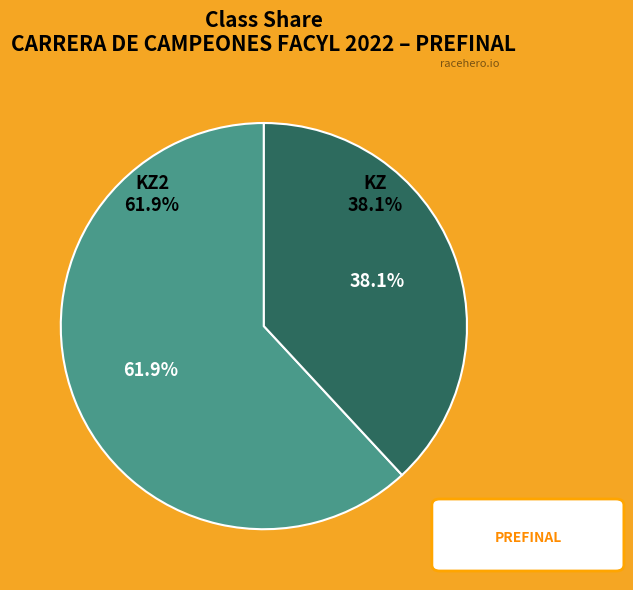

To the nearest percent, what is the combined percentage of KZ2 and KZ?

100%